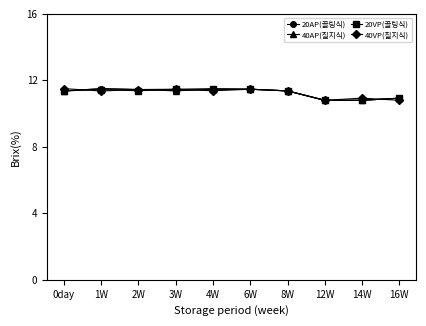

Does the chart have visible grid lines?

No